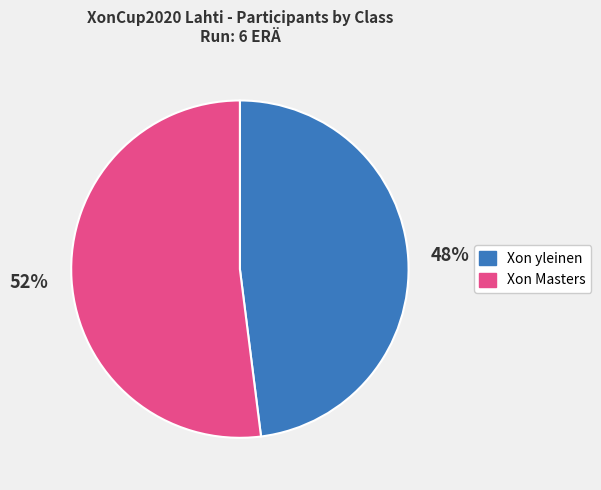

Is the sum of Xon yleinen and Xon Masters greater than half?

Yes